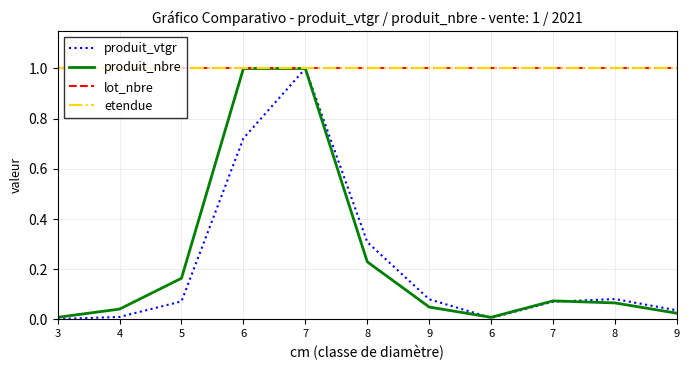

List the labels in order of lot_nbre value, largest first.

3, 4, 5, 6, 7, 8, 9, 6, 7, 8, 9